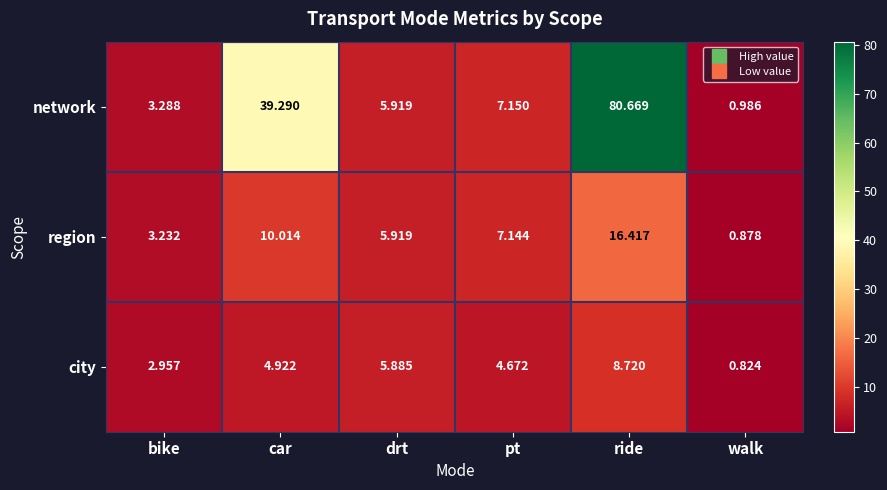

Which series has the largest total across all categories?

network